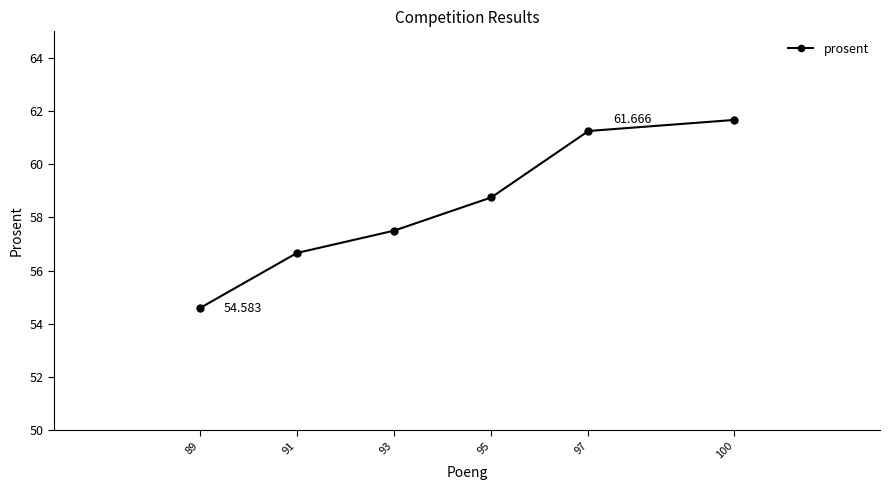

Which has a higher value, 93 or 91?

93